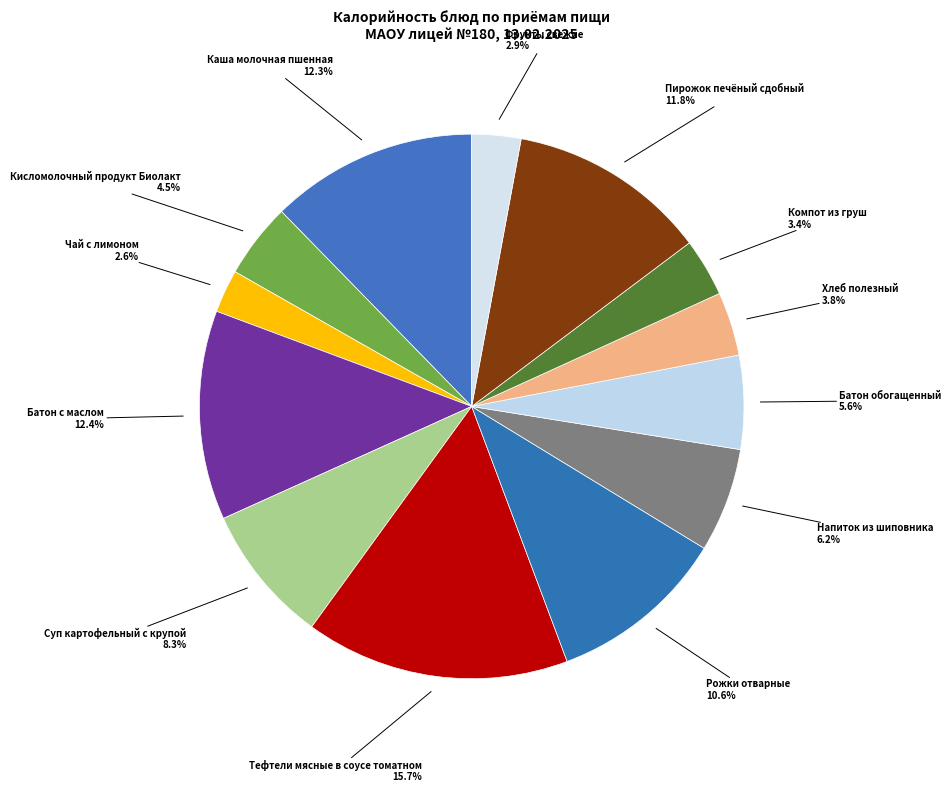

True or false: Чай с лимоном accounts for 3% of the total.

True